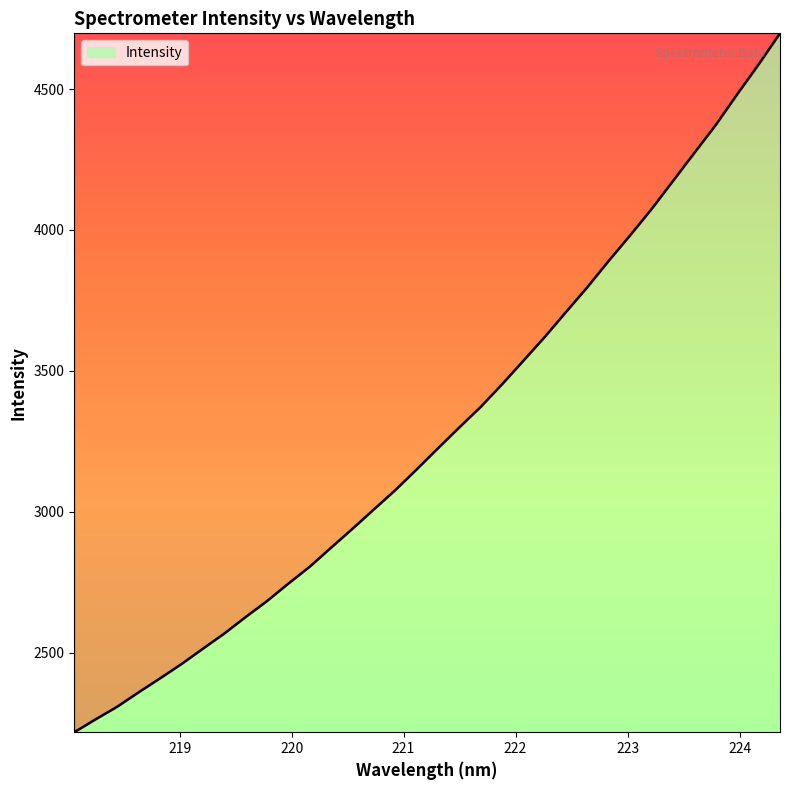

What is the difference between the maximum and second lowest values?

2434.3